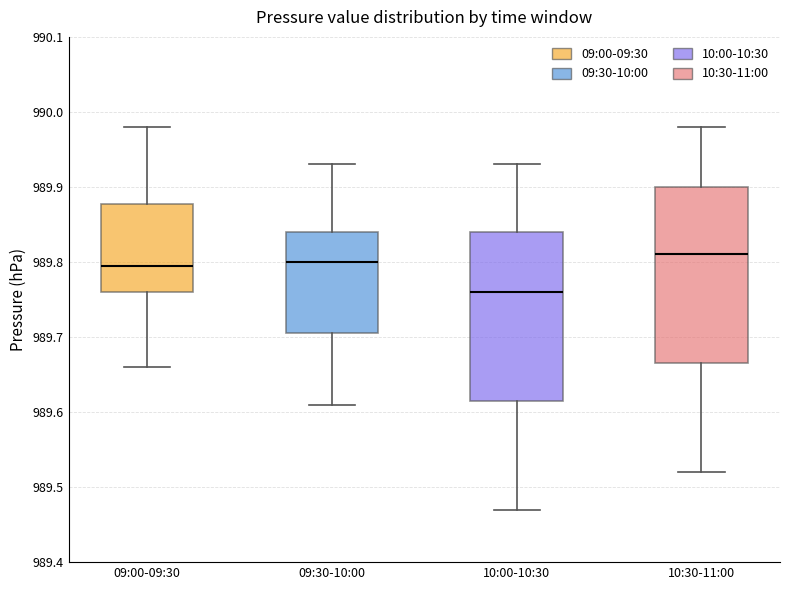

Reading left to right, transcribe this box plot: for each box, give where its median line is, the range the box spans, and where its two whiskers end, as read against the y-axis. The values are not printed on the chart, so give them approximately, as read against the axis.

09:00-09:30: median 989.80, box 989.76 to 989.88, whiskers 989.66 to 989.98
09:30-10:00: median 989.80, box 989.71 to 989.84, whiskers 989.61 to 989.93
10:00-10:30: median 989.76, box 989.62 to 989.84, whiskers 989.47 to 989.93
10:30-11:00: median 989.81, box 989.67 to 989.90, whiskers 989.52 to 989.98